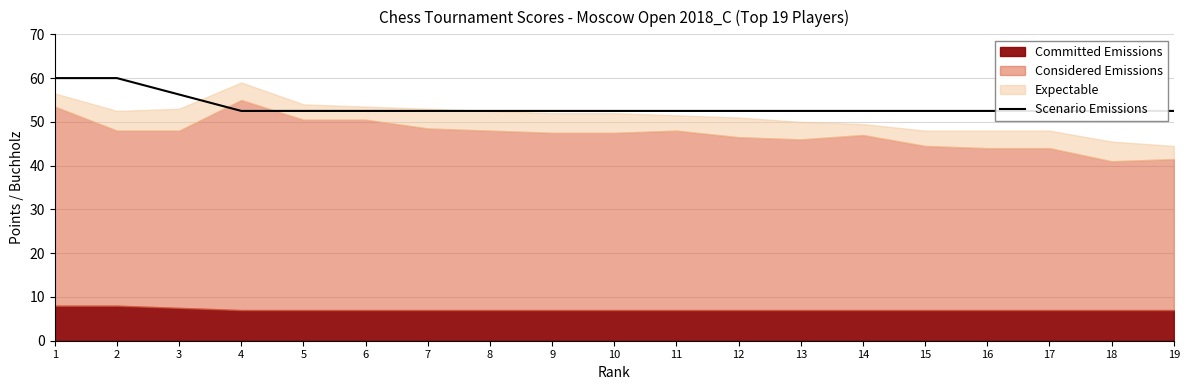

Is it true that the value at 18 is 29.8?

False